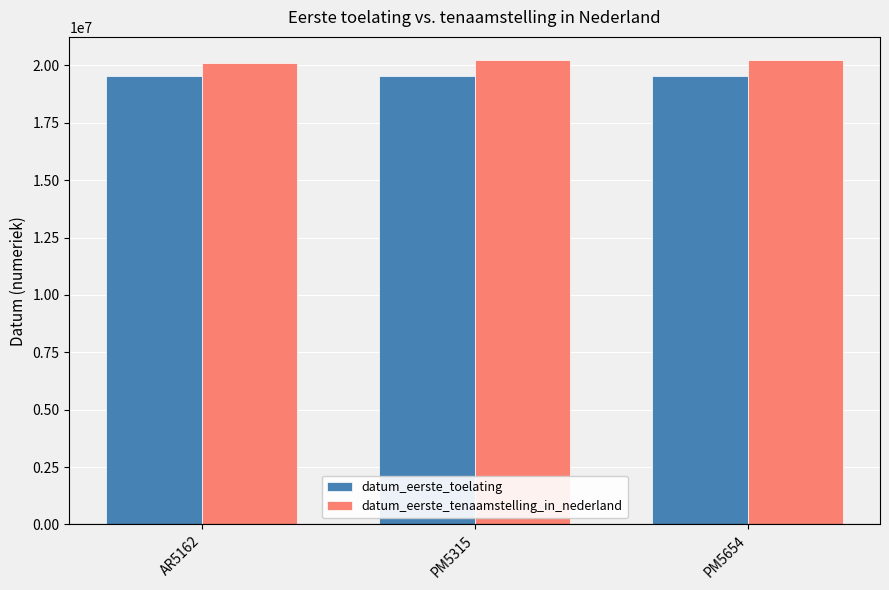

What are all the series names shown in the legend?

datum_eerste_toelating, datum_eerste_tenaamstelling_in_nederland